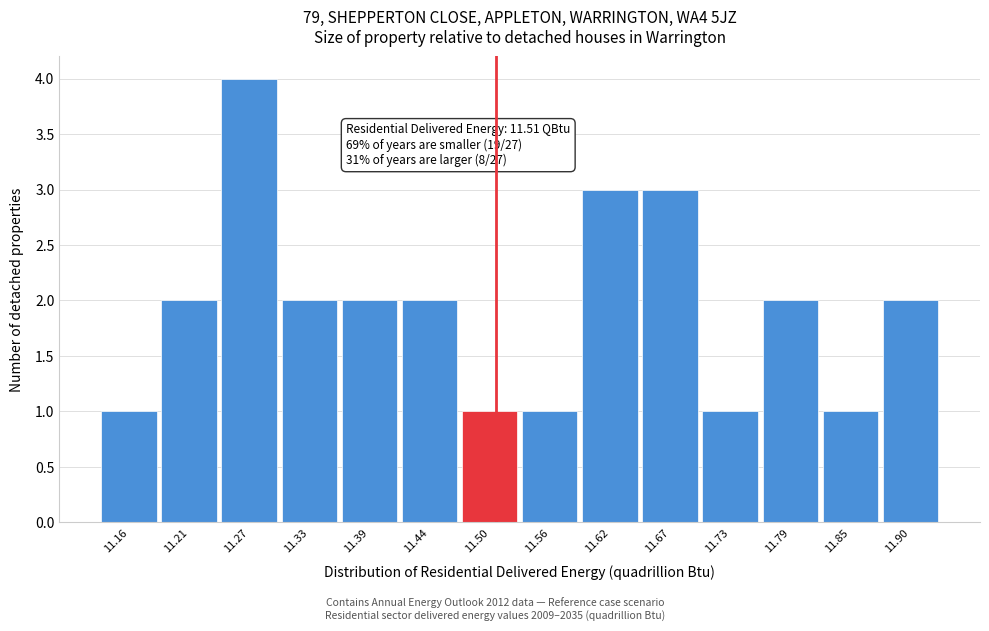

Which range on the x-axis has the tallest bar?

11.24 to 11.30